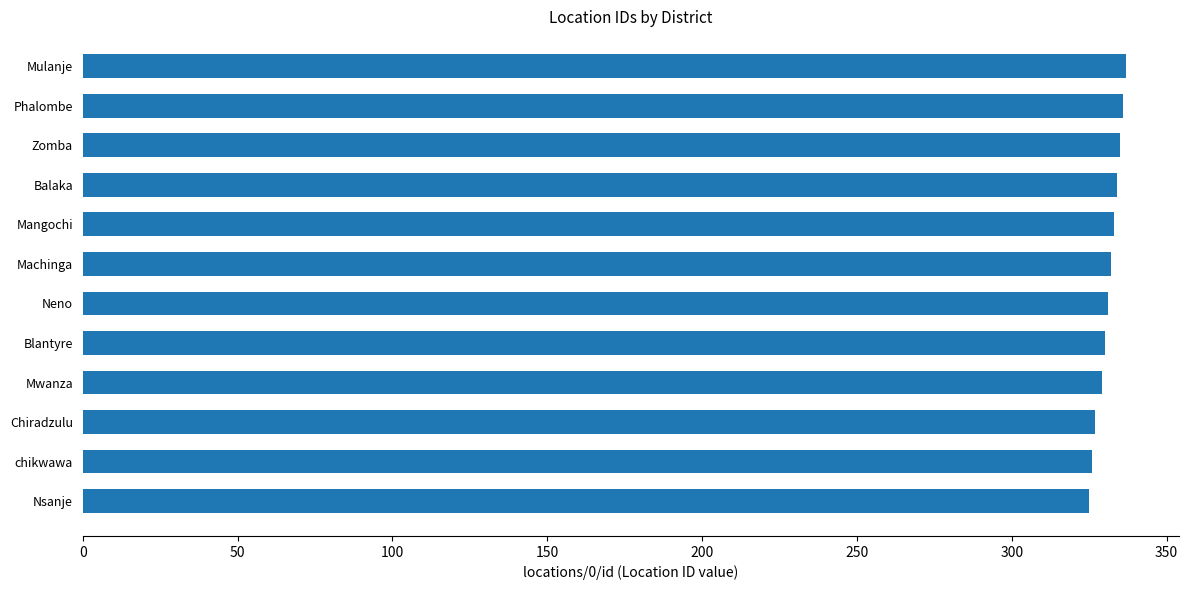

What position from the bottom is Zomba?

10